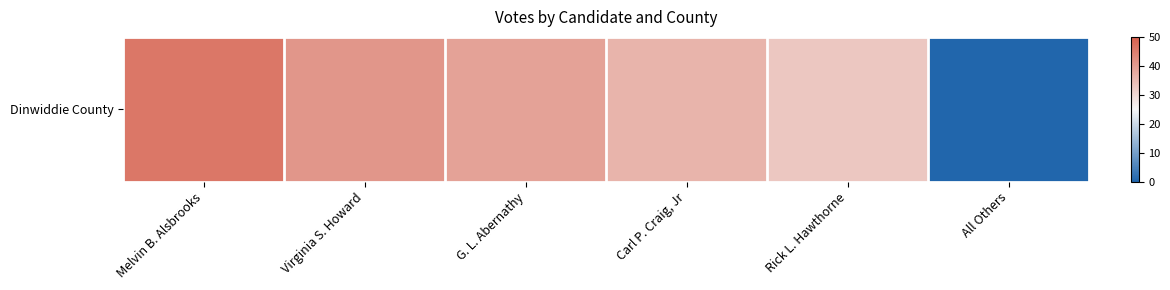

Reading left to right, what are all the values shown in this chart?

Melvin B. Alsbrooks=46	Virginia S. Howard=41	G. L. Abernathy=39	Carl P. Craig, Jr=36	Rick L. Hawthorne=33	All Others=0